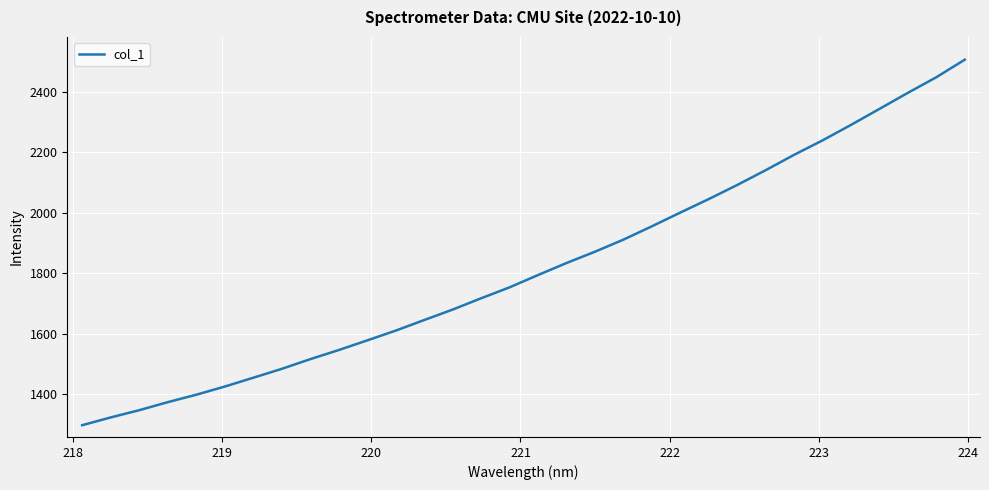

What is the greatest value displayed?

2505.5